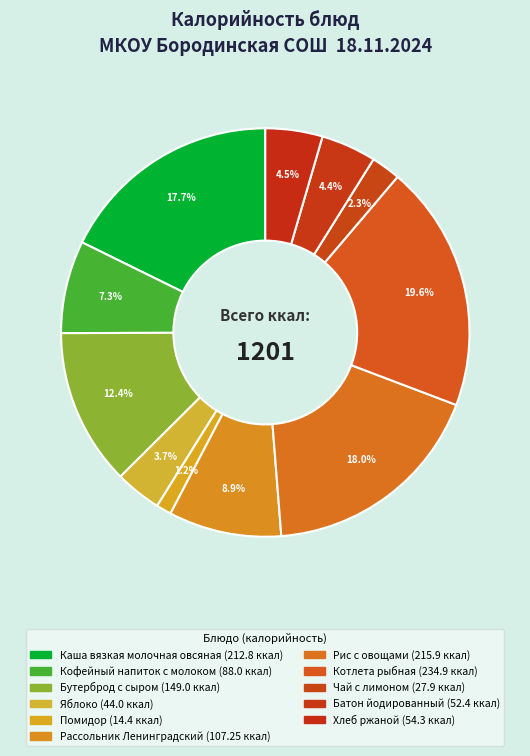

Does Чай с лимоном represent more than half of the total?

No